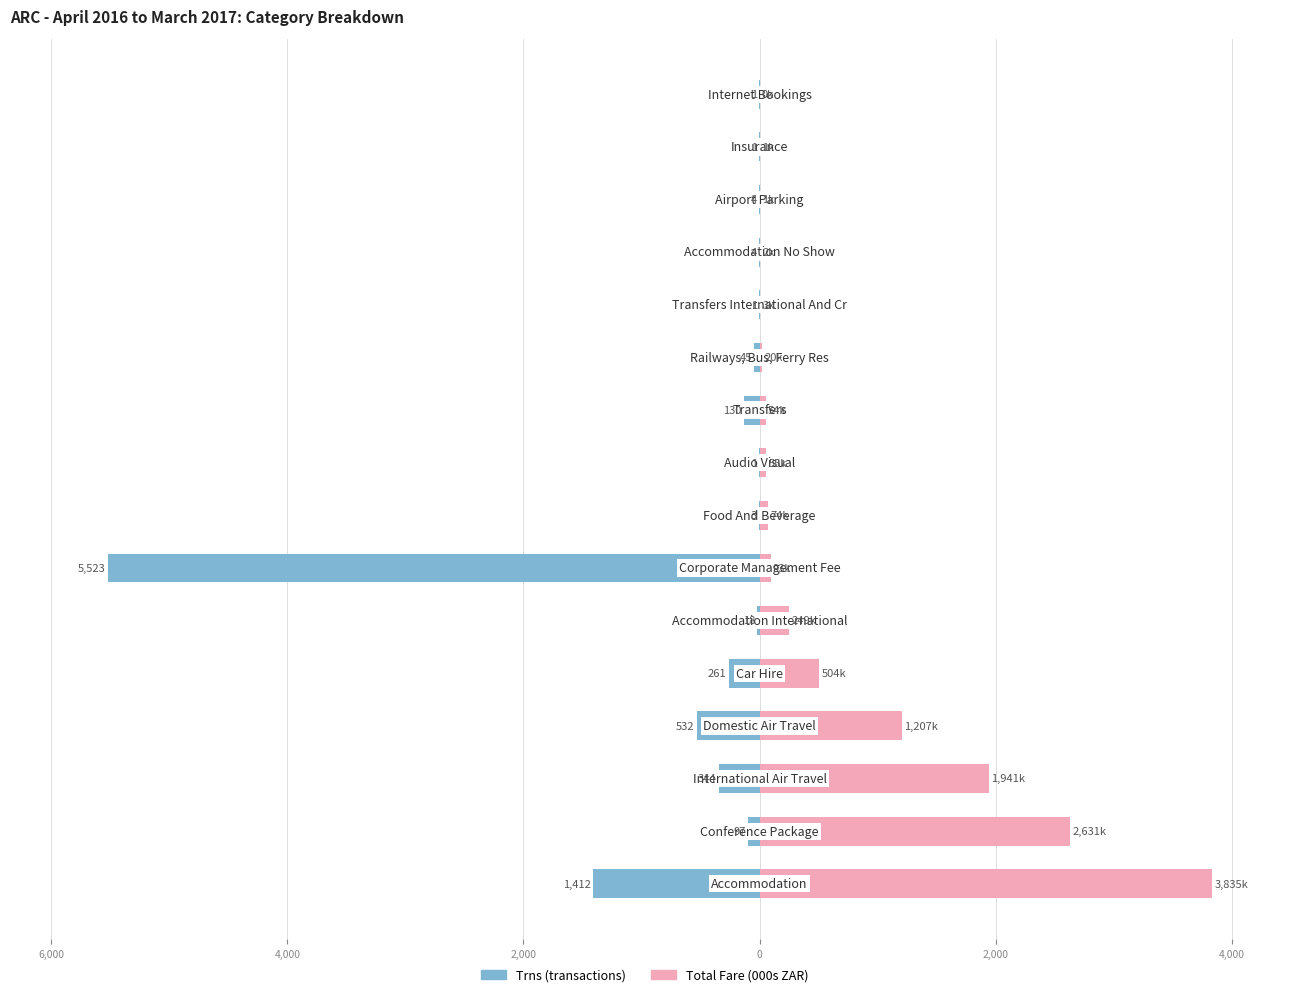

Between 9 and 11, which series saw the biggest shift?

Trns